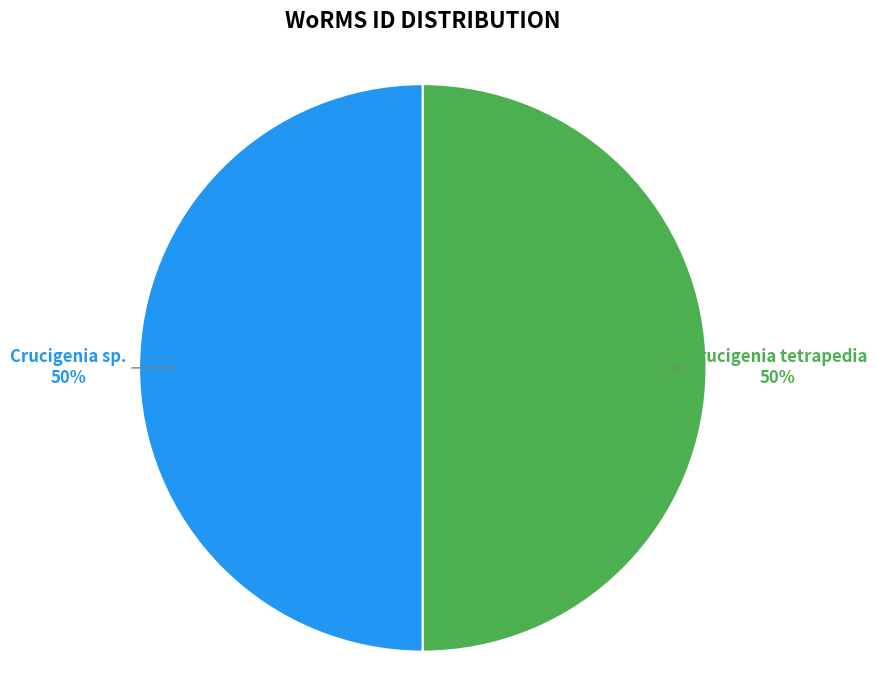

To the nearest percent, what portion does Crucigenia sp. represent?

50%